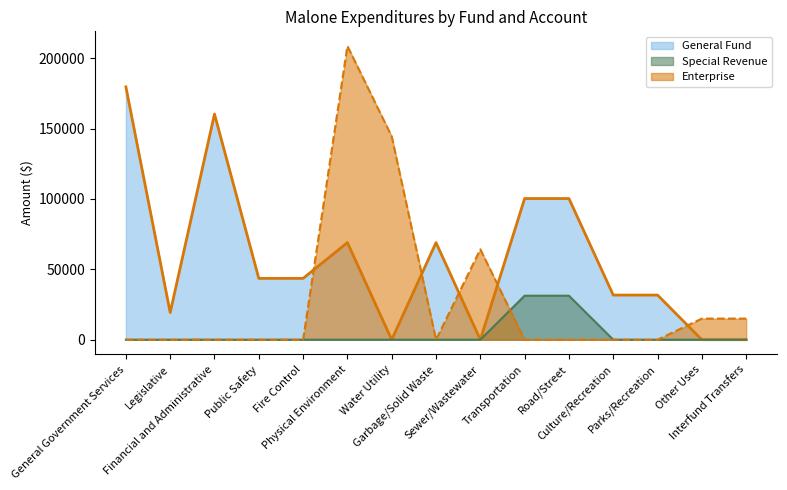

At which label does Special Revenue reach its minimum?

General Government Services